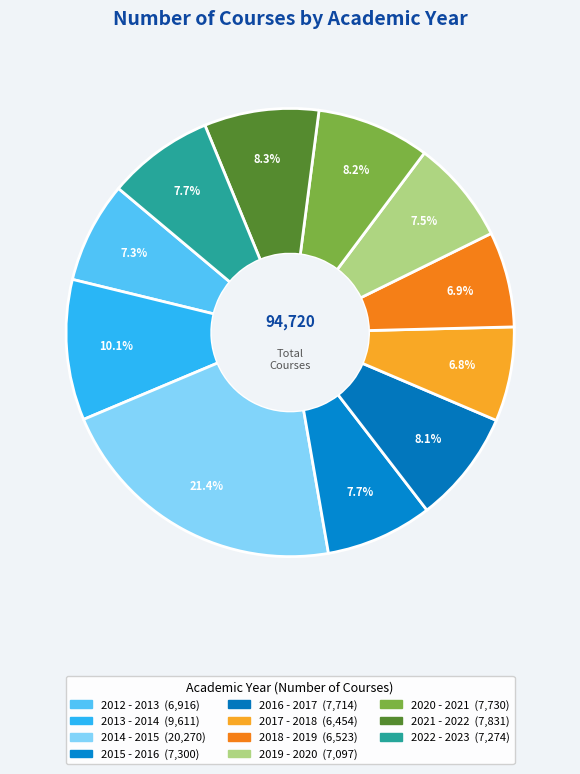

Is there any slice that represents more than half of the pie?

No